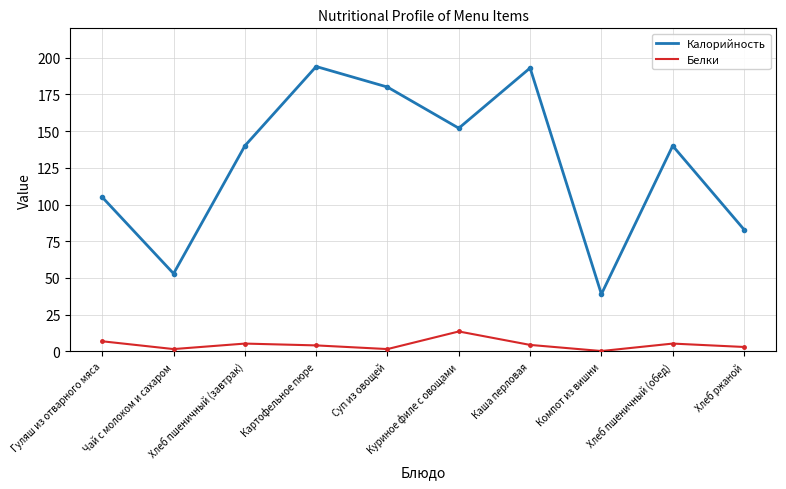

Rank the series by their average value, from lowest to highest.

Белки, Калорийность